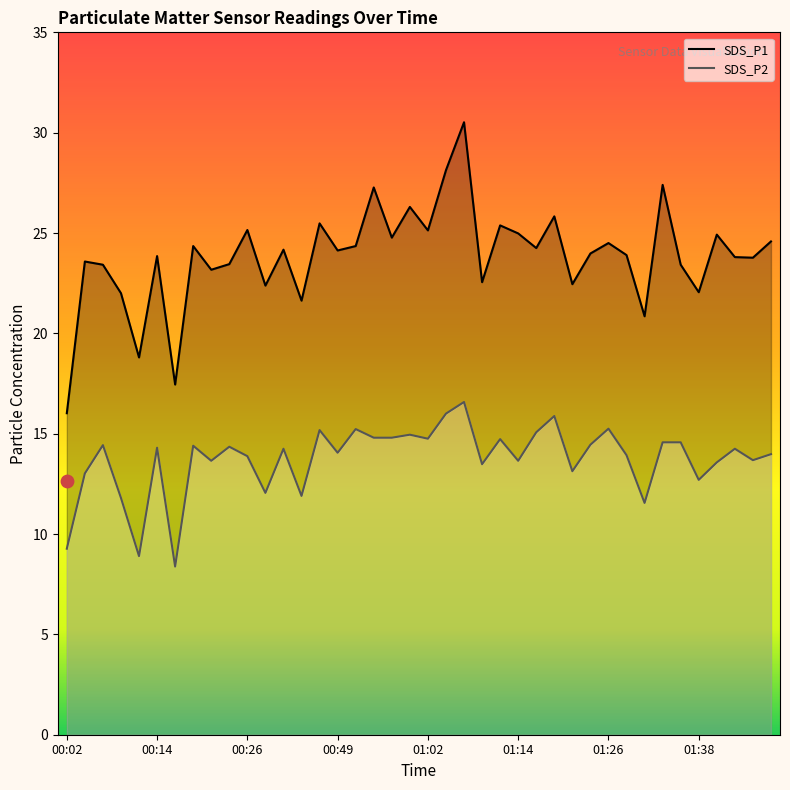

At how many categories does at least one series exceed 20?

37